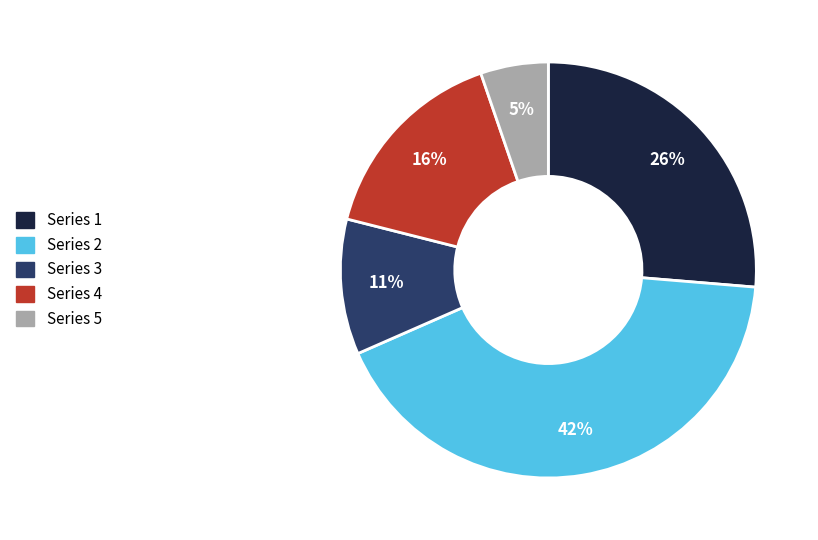

To the nearest percent, what is the average slice percentage?

20%